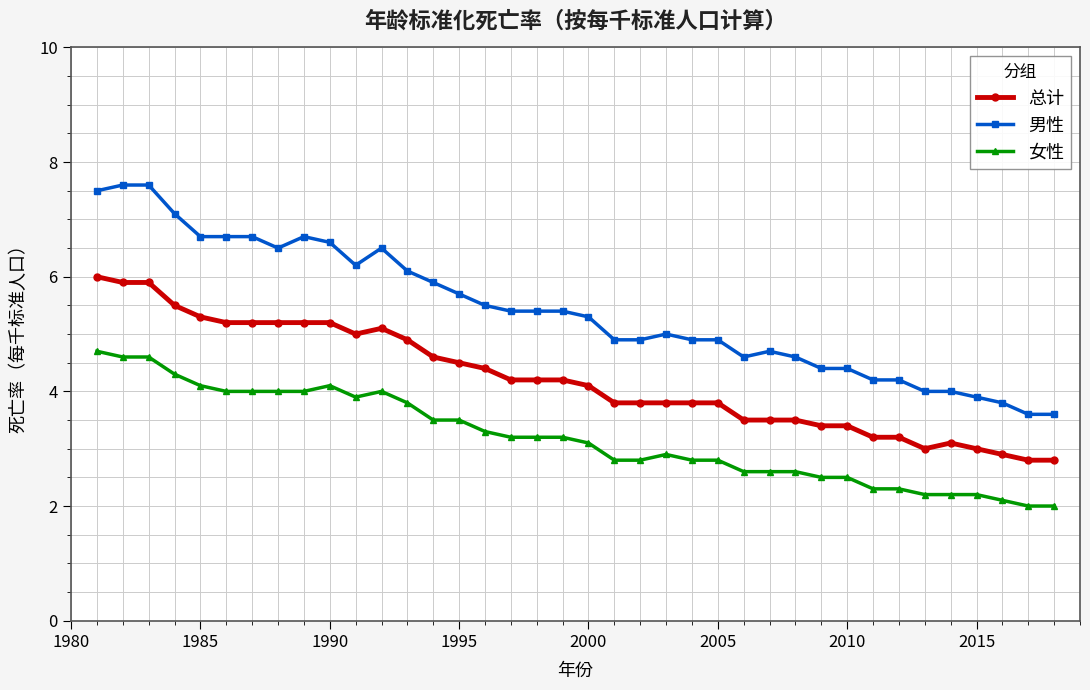

What is the minimum value shown in the chart?

2.0